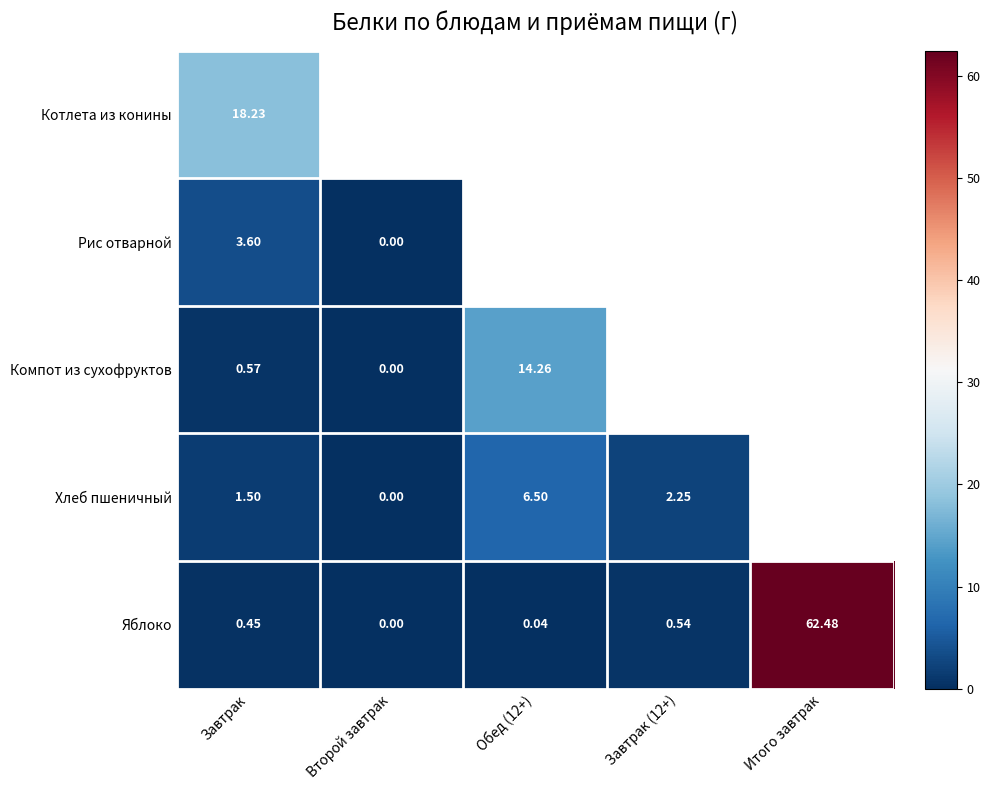

The value of Хлеб пшеничный at Завтрак (12+) is 3.4. True or false?

False